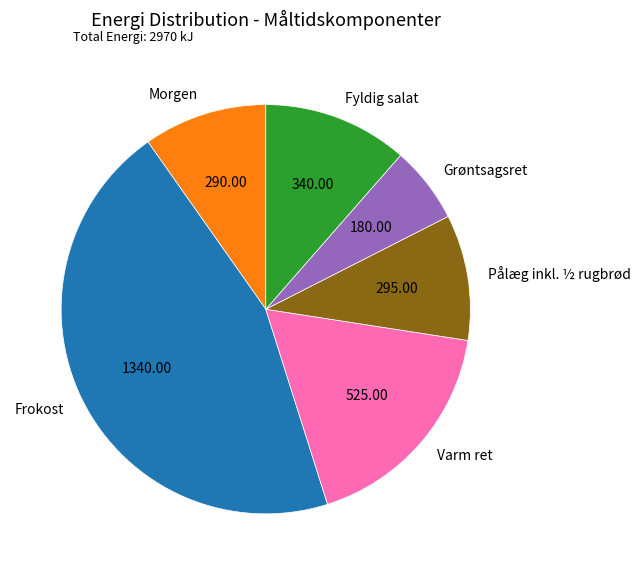

Is the sum of Morgen and Frokost greater than half?

Yes